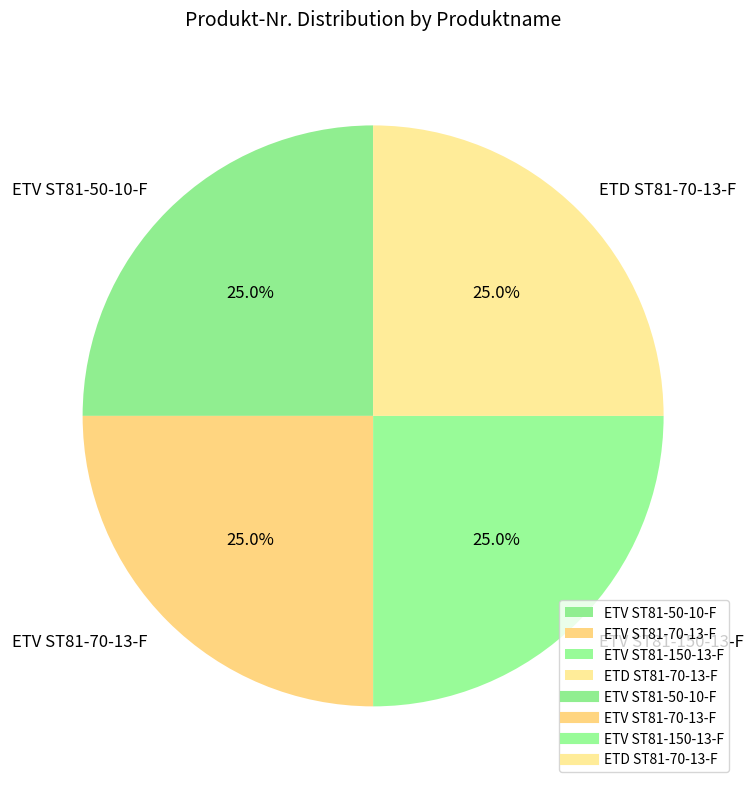

Is there a majority slice in this chart?

No